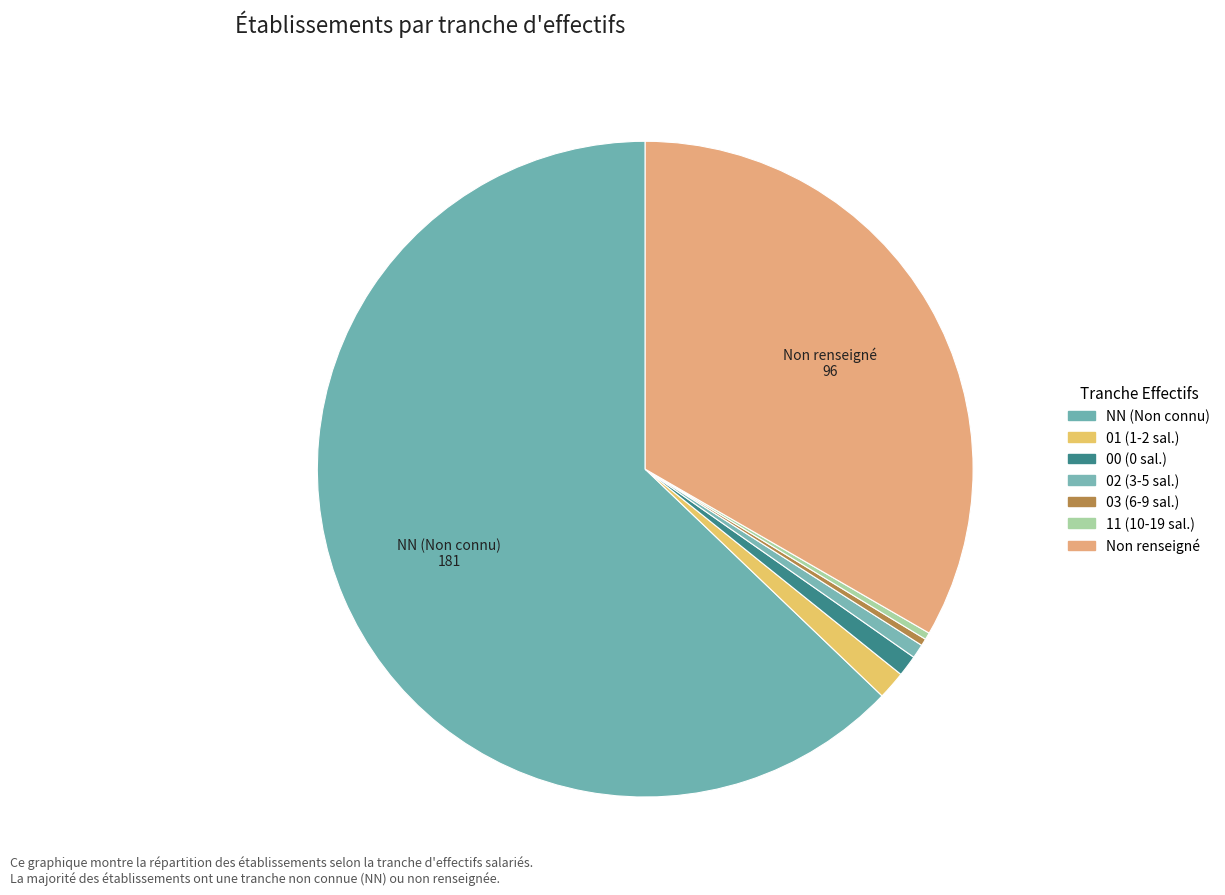

How many slices are in this pie chart?

7